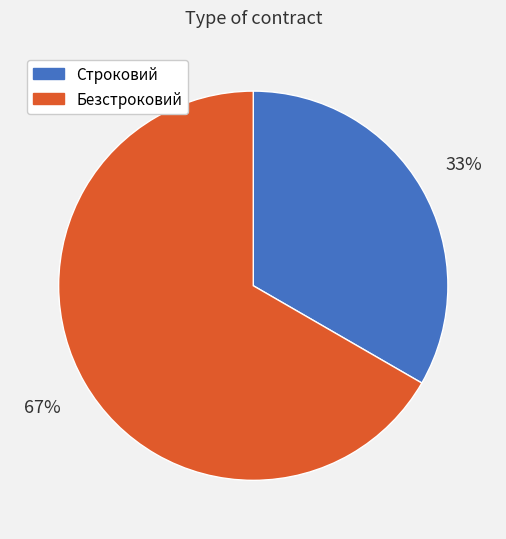

Do Строковий and Безстроковий together represent more than half of the pie?

Yes